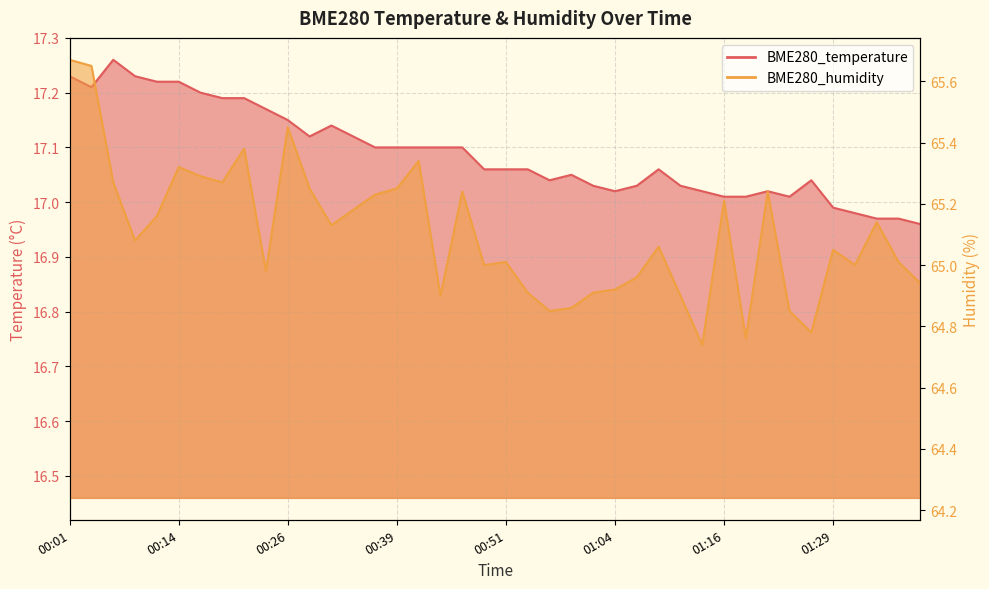

At which category is the sum across all series the highest?

00:01